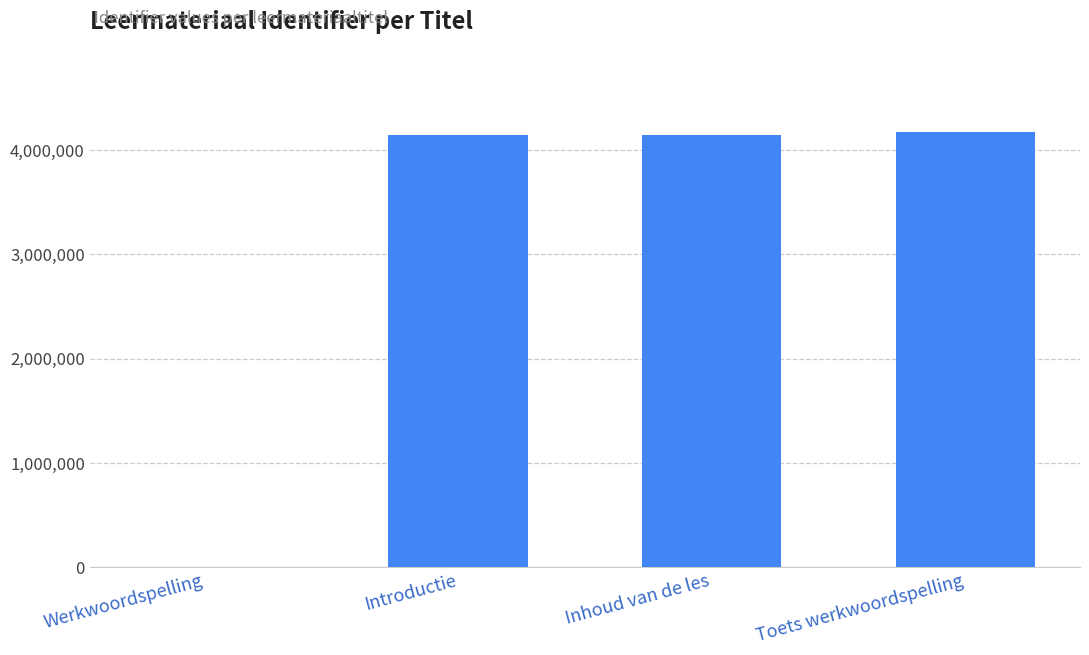

What is the change in value from Werkwoordspelling to Inhoud van de les?

+4147393